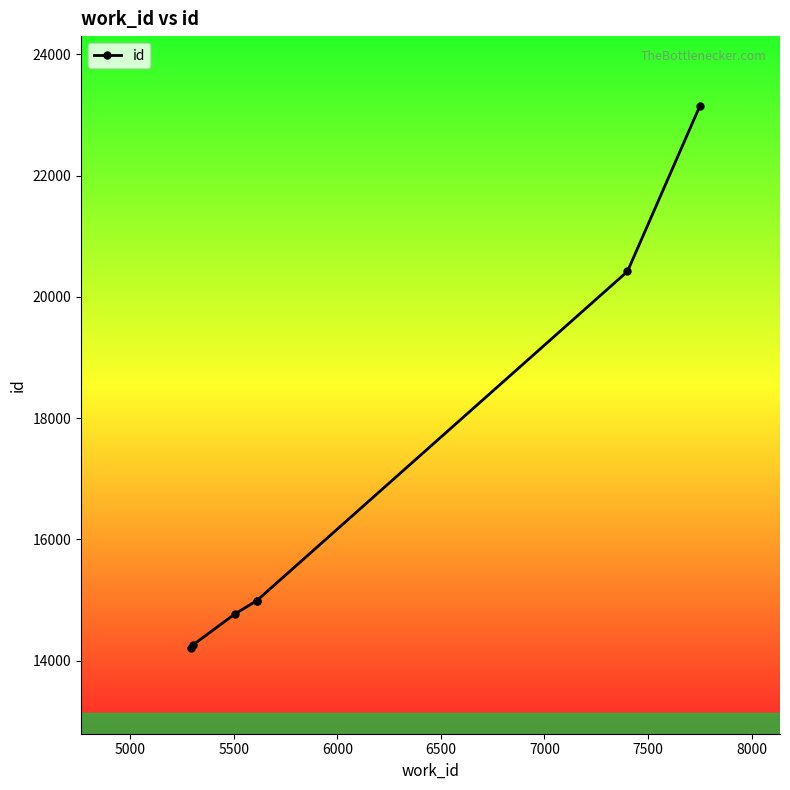

Which has a higher value, 7000 or 6000?

7000